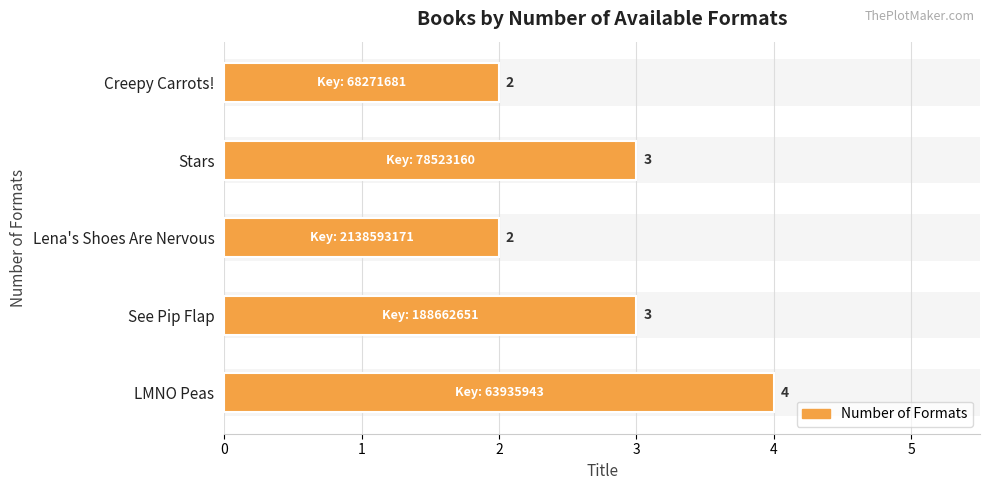

What is the change in value from LMNO Peas to Creepy Carrots!?

-2